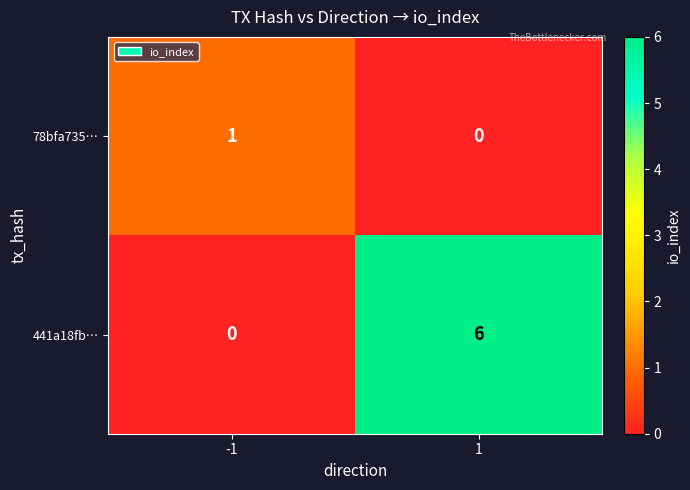

Which series has the largest total across all categories?

441a18fb…